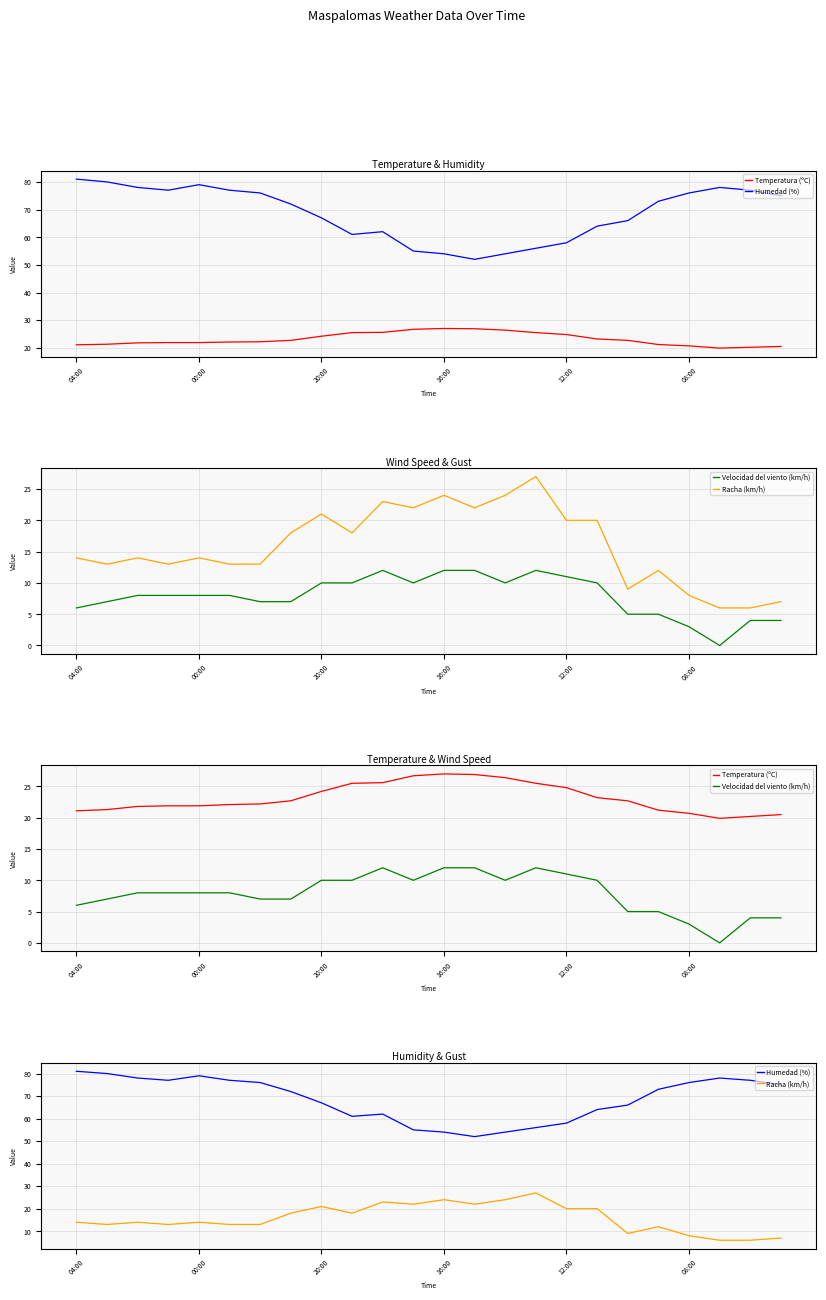

Is the value of Humedad (%) at 15 greater than the value of Velocidad del viento (km/h) at 19?

Yes